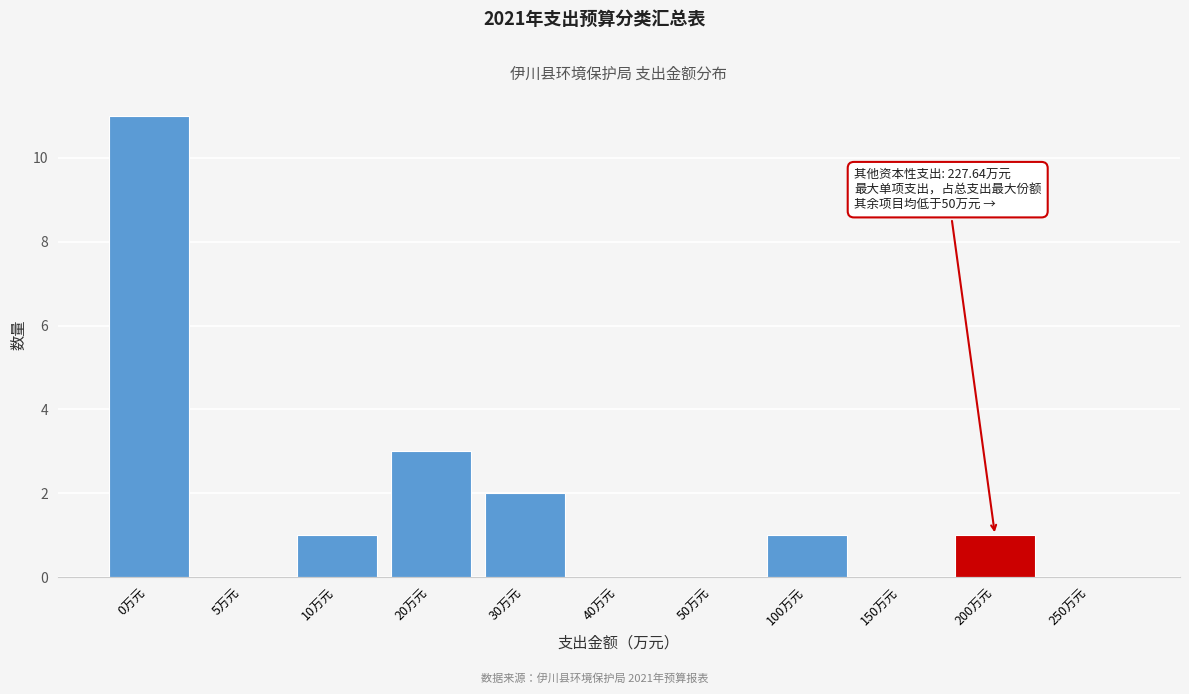

Reading right to left, transcribe all the data shown in this chart.

250万元=0	200万元=1	150万元=0	100万元=1	50万元=0	40万元=0	30万元=2	20万元=3	10万元=1	5万元=0	0万元=11